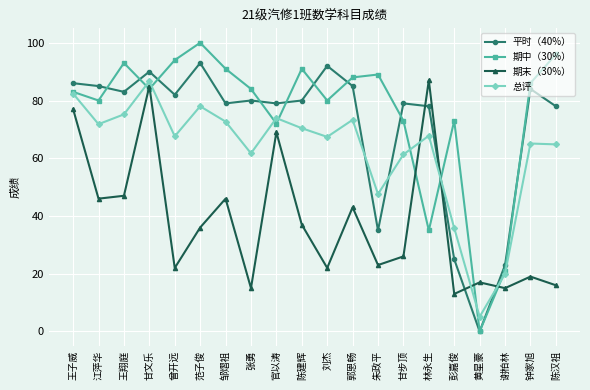

What is the difference between the maximum and minimum values in the 期中（30%） series?

100.0